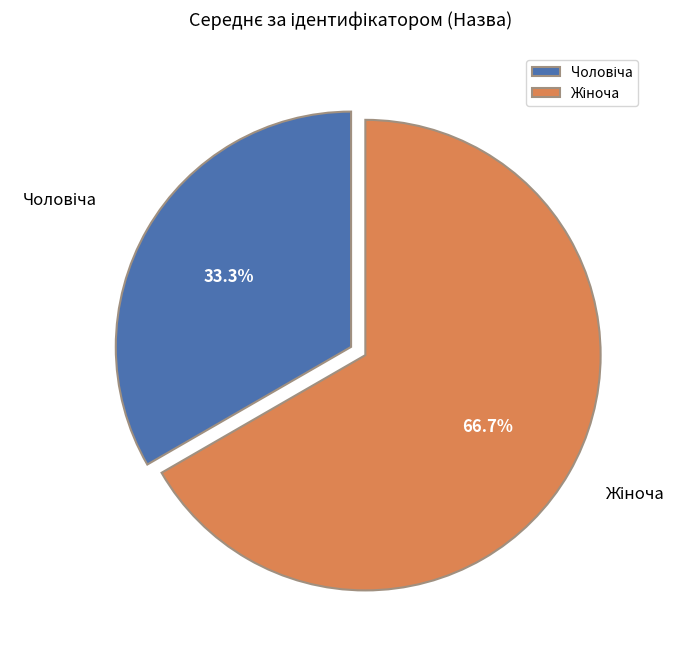

What is the ratio of the value at Чоловіча to the value at Жіноча?

0.5